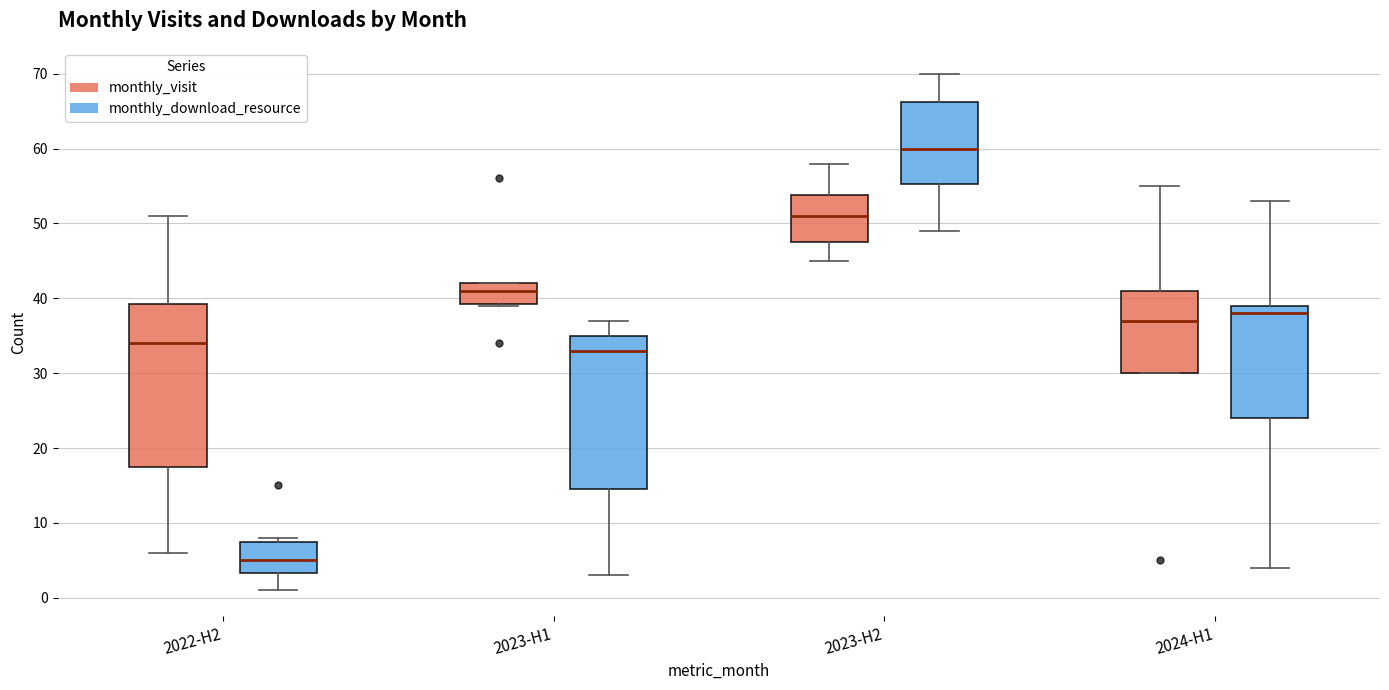

Reading left to right, transcribe this box plot: for each box, give where its median line is, the range the box spans, and where its two whiskers end, as read against the y-axis. The values are not printed on the chart, so give them approximately, as read against the axis.

2022-H2 (monthly_visit): median 34, box 18 to 39, whiskers 6 to 51
2022-H2 (monthly_download_resource): median 5, box 3 to 8, whiskers 1 to 8 (just above the box's upper edge)
2023-H1 (monthly_visit): median 41, box 39 to 42, whiskers 39 to 42
2023-H1 (monthly_download_resource): median 33, box 15 to 35, whiskers 3 to 37
2023-H2 (monthly_visit): median 51, box 48 to 54, whiskers 45 to 58
2023-H2 (monthly_download_resource): median 60, box 55 to 66, whiskers 49 to 70
2024-H1 (monthly_visit): median 37, box 30 to 41, whiskers 30 to 55
2024-H1 (monthly_download_resource): median 38, box 24 to 39, whiskers 4 to 53